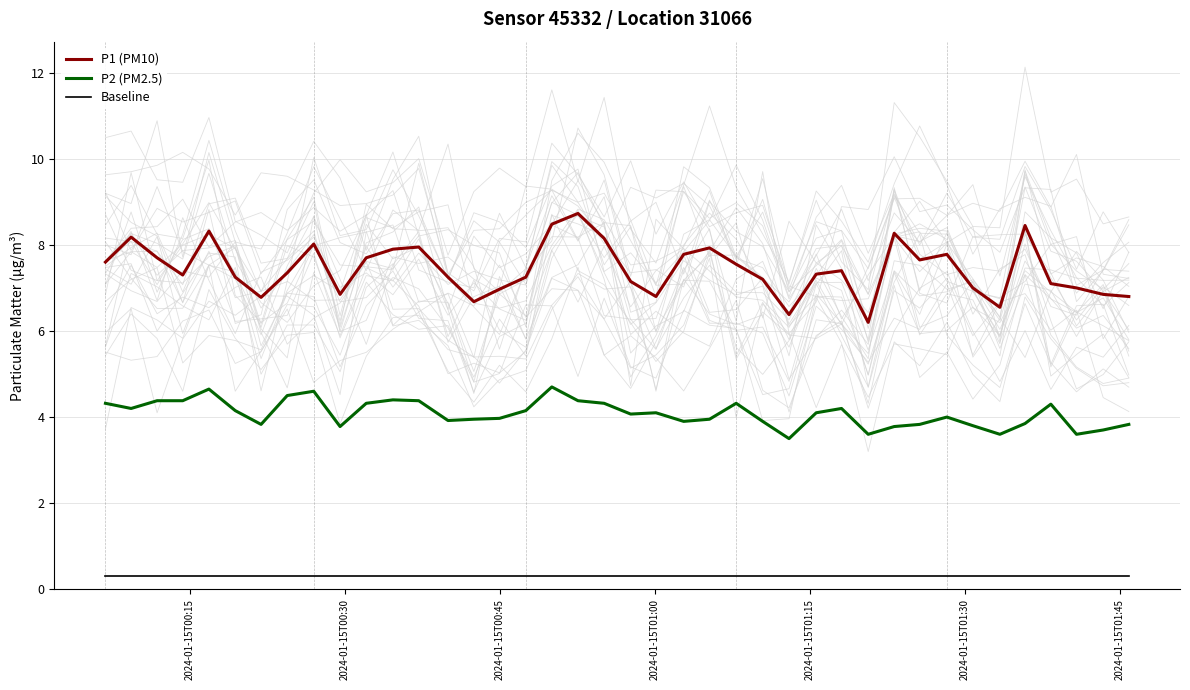

Which series has the largest range (max minus min)?

P1 (PM10)